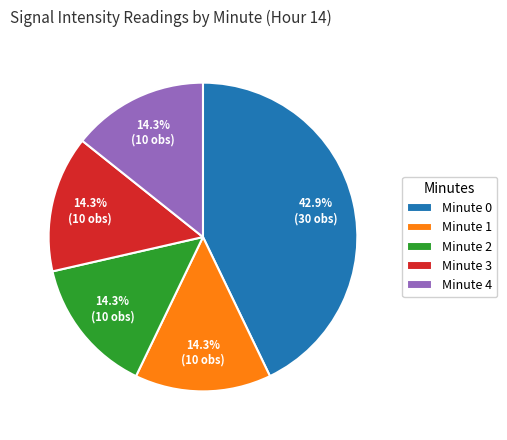

What is the ratio of the value at Minute 1 to the value at Minute 0?

0.3